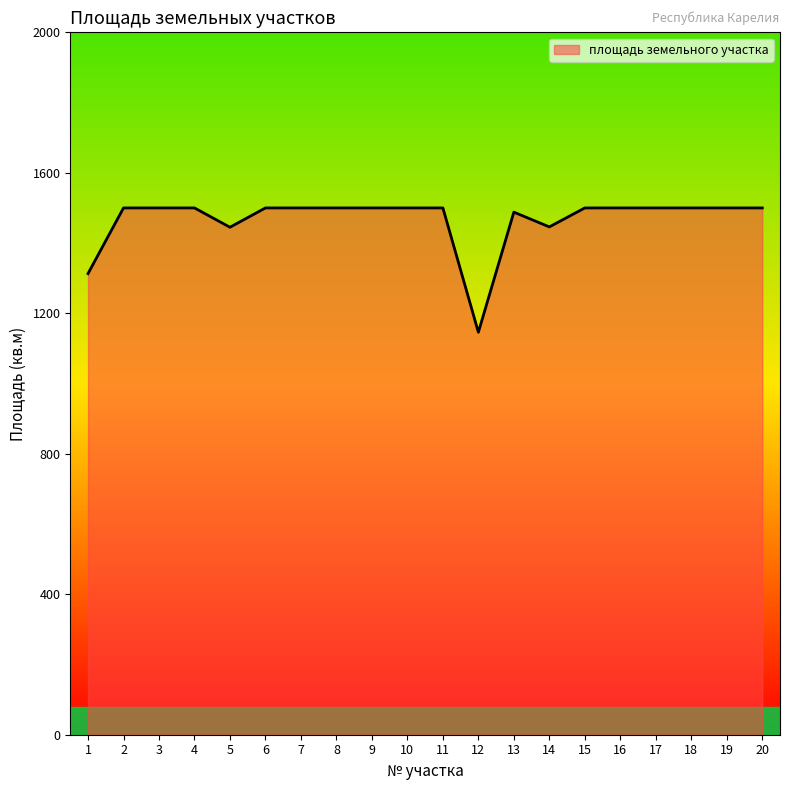

What is the difference between the maximum and minimum values?

354